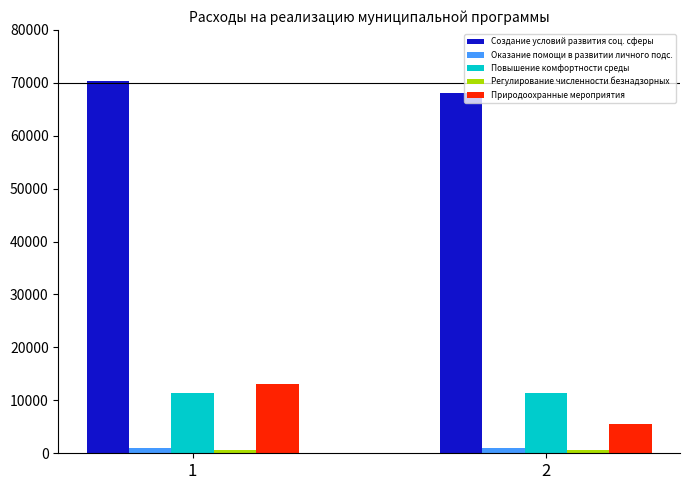

What is the total value across all series at 1?

96511.7